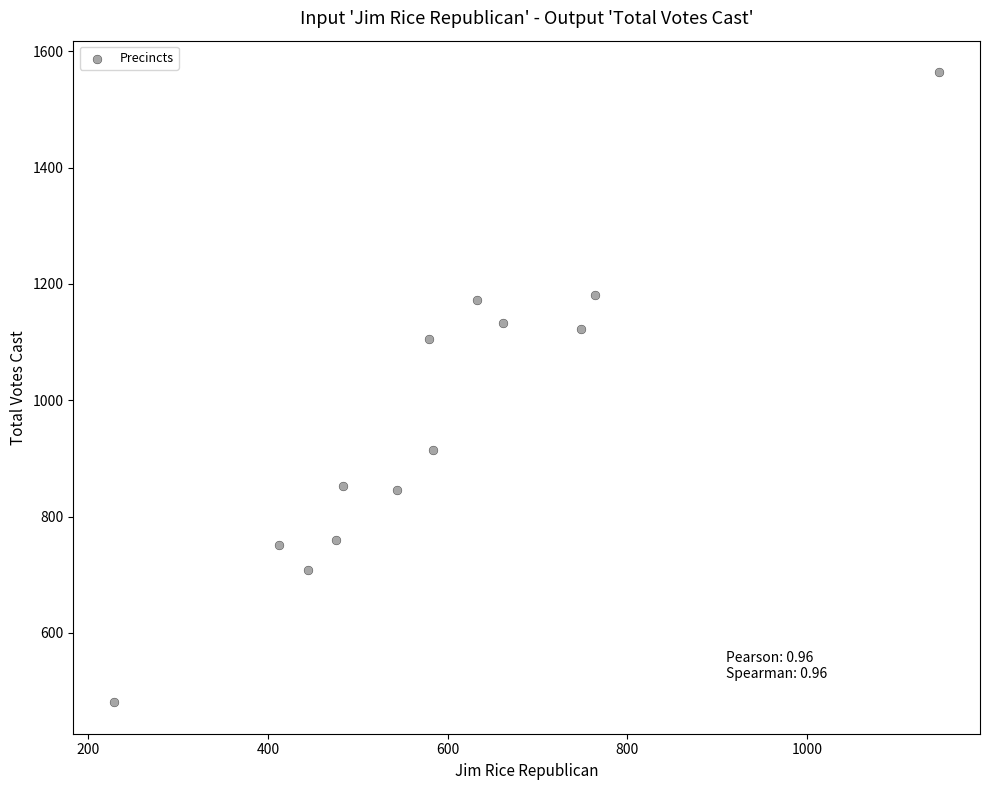

What Y value in the scatter plot is closest to 1022?

1106